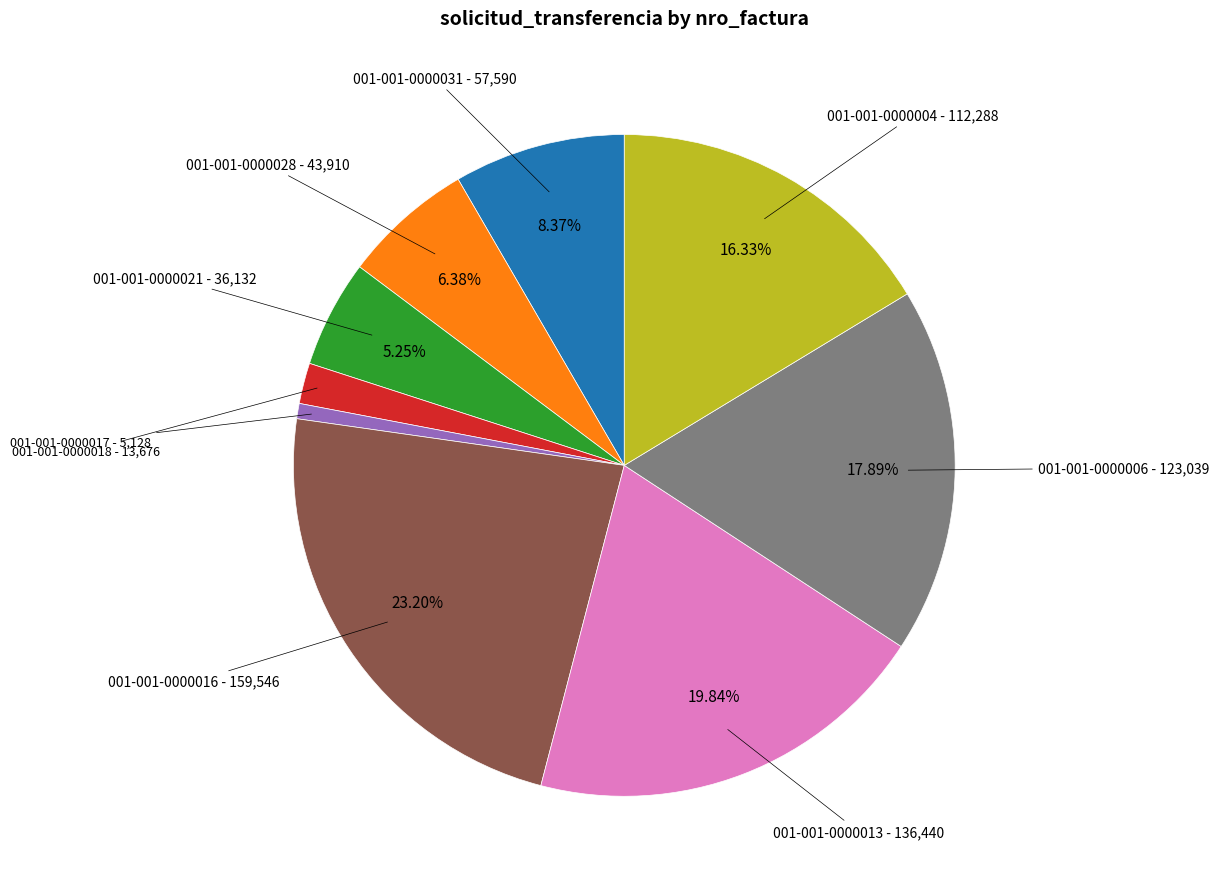

True or false: 001-001-0000021 accounts for 1% of the total.

False